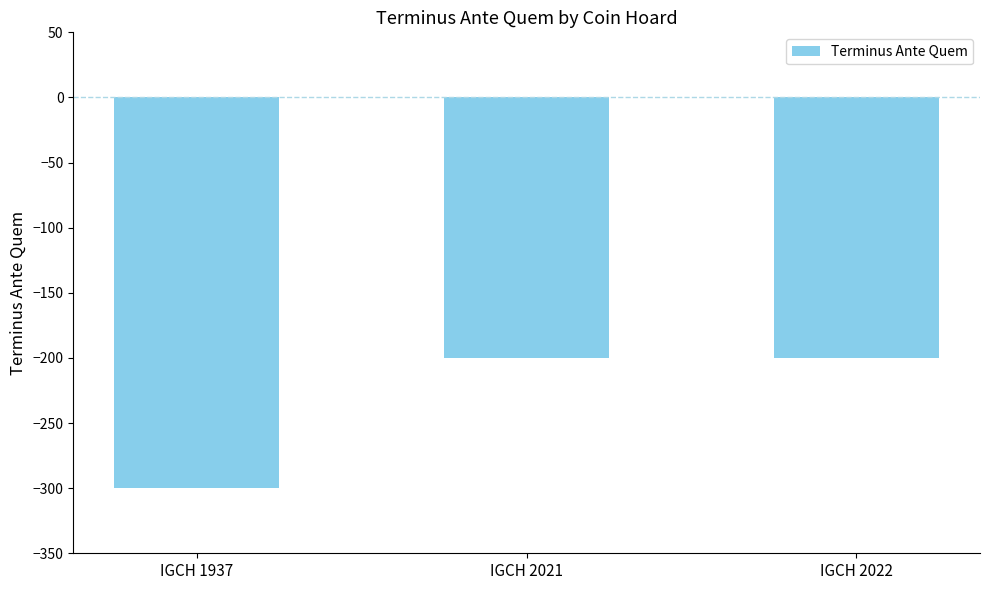

Which has a higher value, IGCH 1937 or IGCH 2022?

IGCH 2022